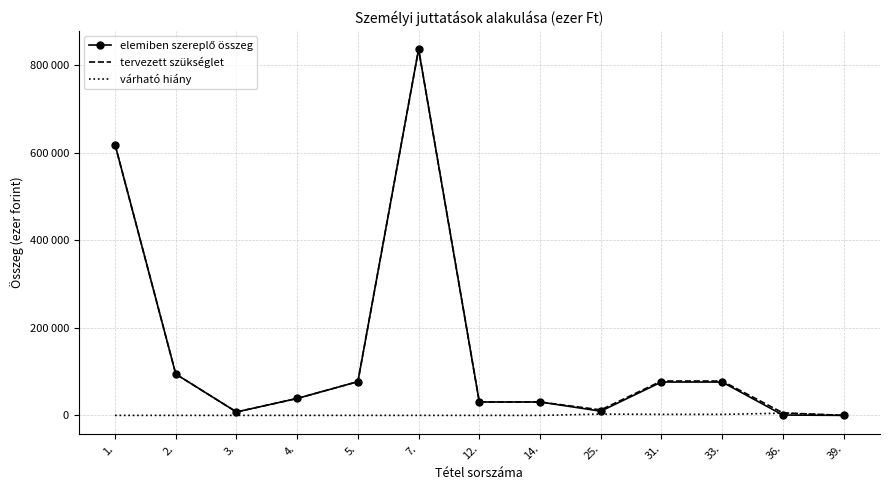

Which series has the largest total across all categories?

tervezett szükséglet